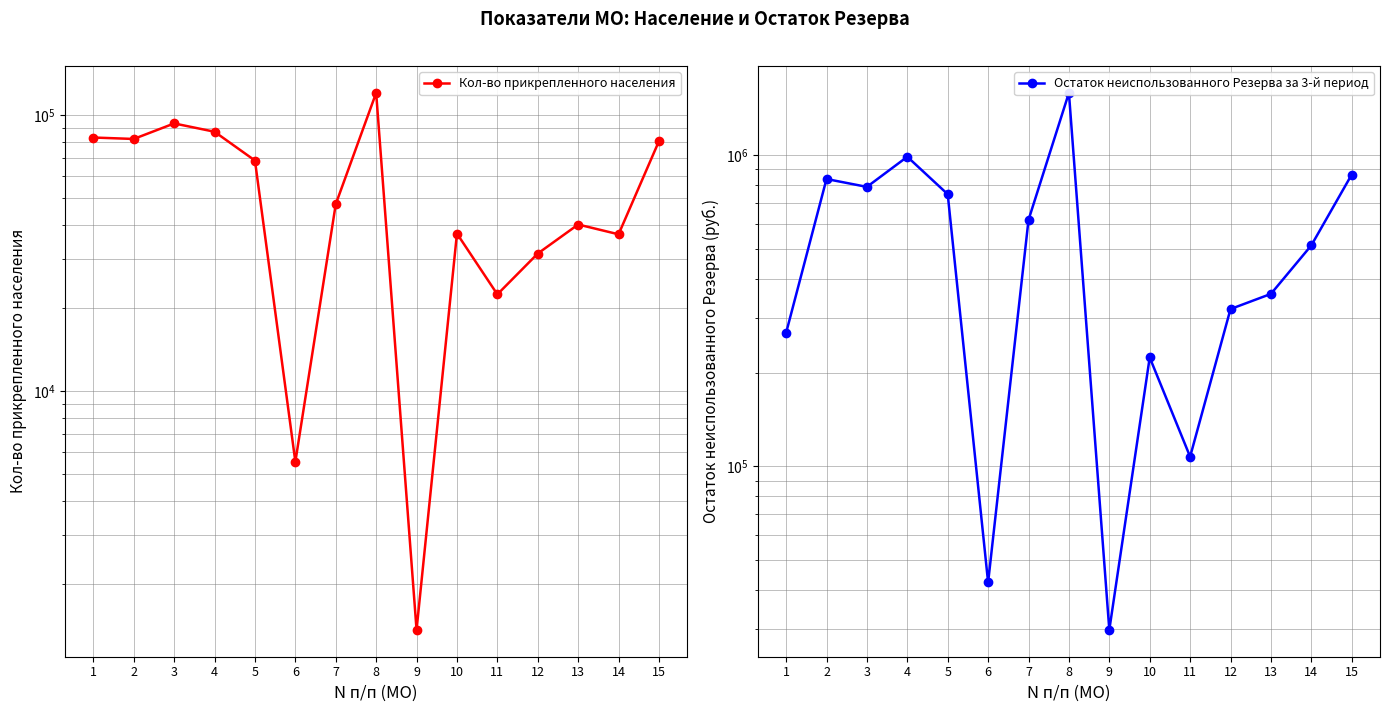

Reading left to right, transcribe all the data shown in this chart.

Кол-во прикрепленного населения: 1=82931.0	2=81940.0	3=93278.0	4=87024.0	5=68445.0	6=5542.0	7=47548.0	8=120392.0	9=1363.0	10=37207.0	11=22403.0	12=31495.0	13=40133.0	14=36983.0	15=80466.0
Остаток неиспользованного Резерва за 3-й период: 1=268378.9	2=837615.9	3=790223.7	4=987592.4	5=748485.8	6=42336.1	7=618865.6	8=1584593.9	9=29803.8	10=223672.1	11=107311.2	12=320039.1	13=358001.2	14=512568.5	15=865575.0